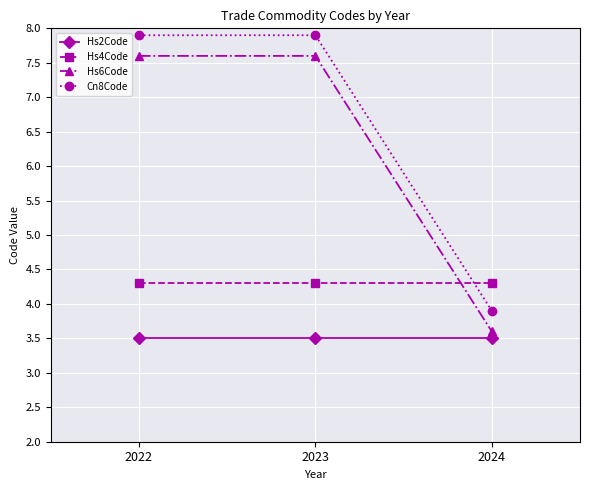

What is the spread (max minus min) of values at 2024?

0.8